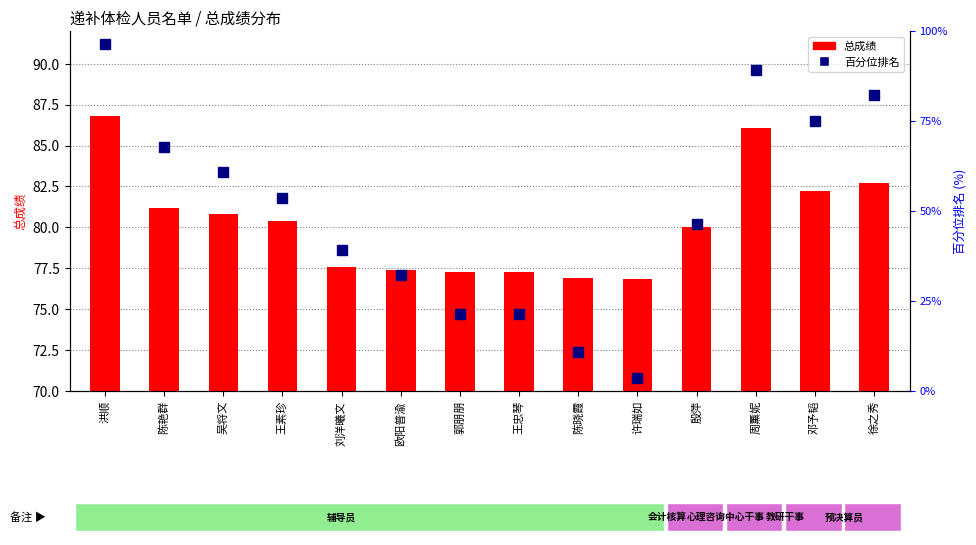

The value of 总成绩 at 欧阳普渝 is 77.4. True or false?

True